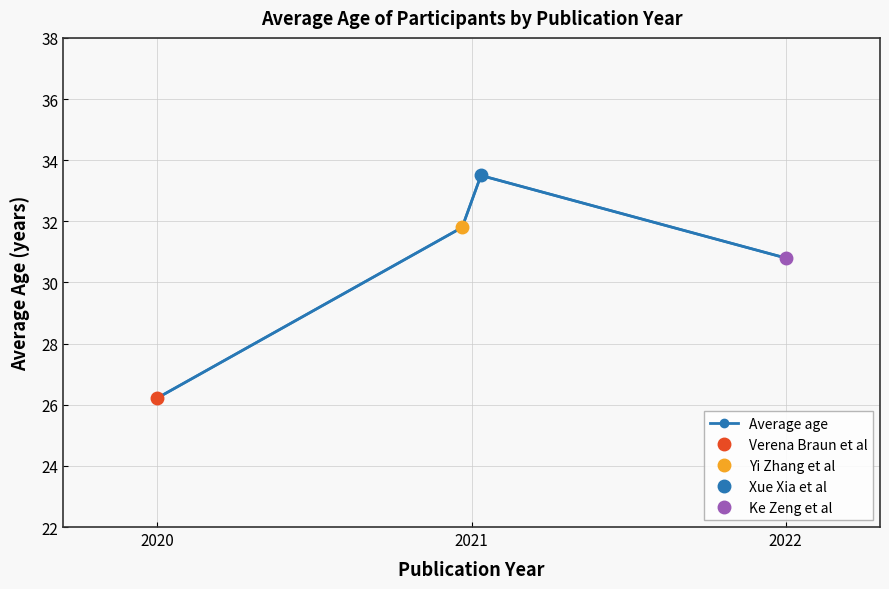

Count the number of data series in this chart.

1